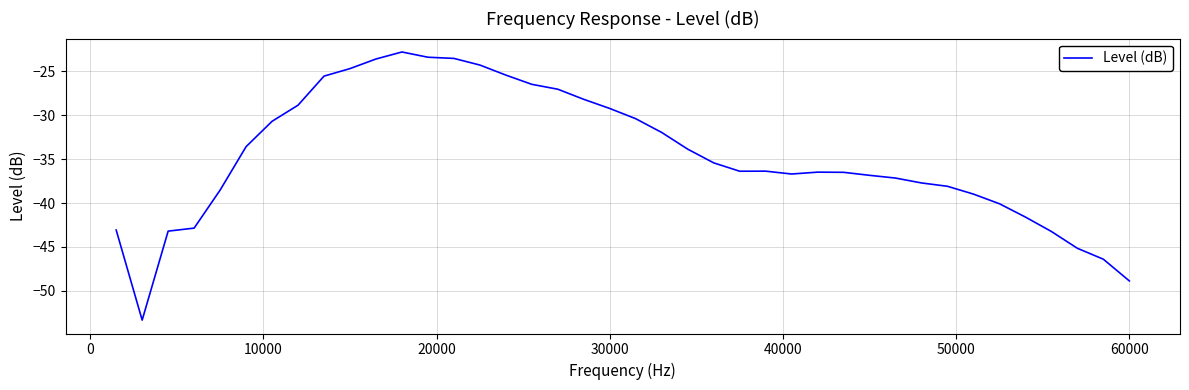

Does the chart have visible grid lines?

Yes